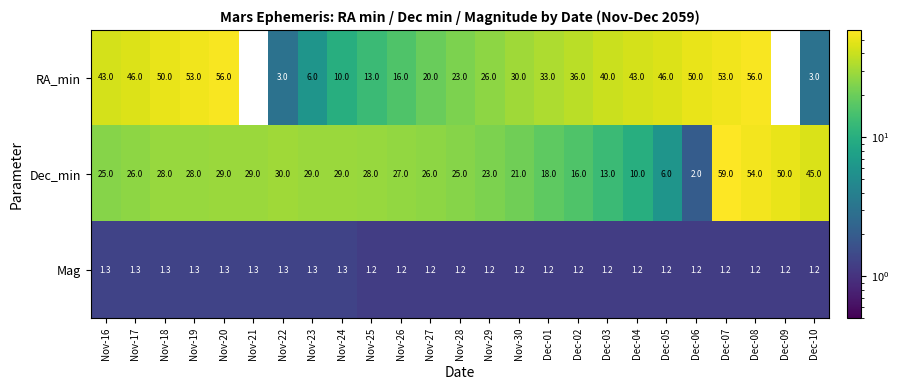

What is the difference between the maximum and minimum values in the RA_min series?

56.0